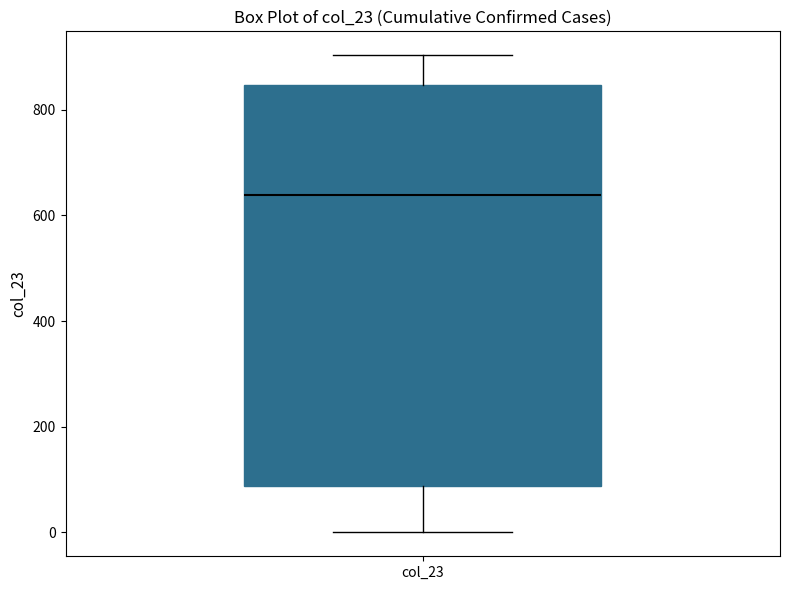

Transcribe this box plot: give where the median line is, the range the box spans, and where the two whiskers end, as read against the y-axis. The values are not printed on the chart, so give them approximately, as read against the axis.

median 640, box 80 to 840, whiskers 0 to 900